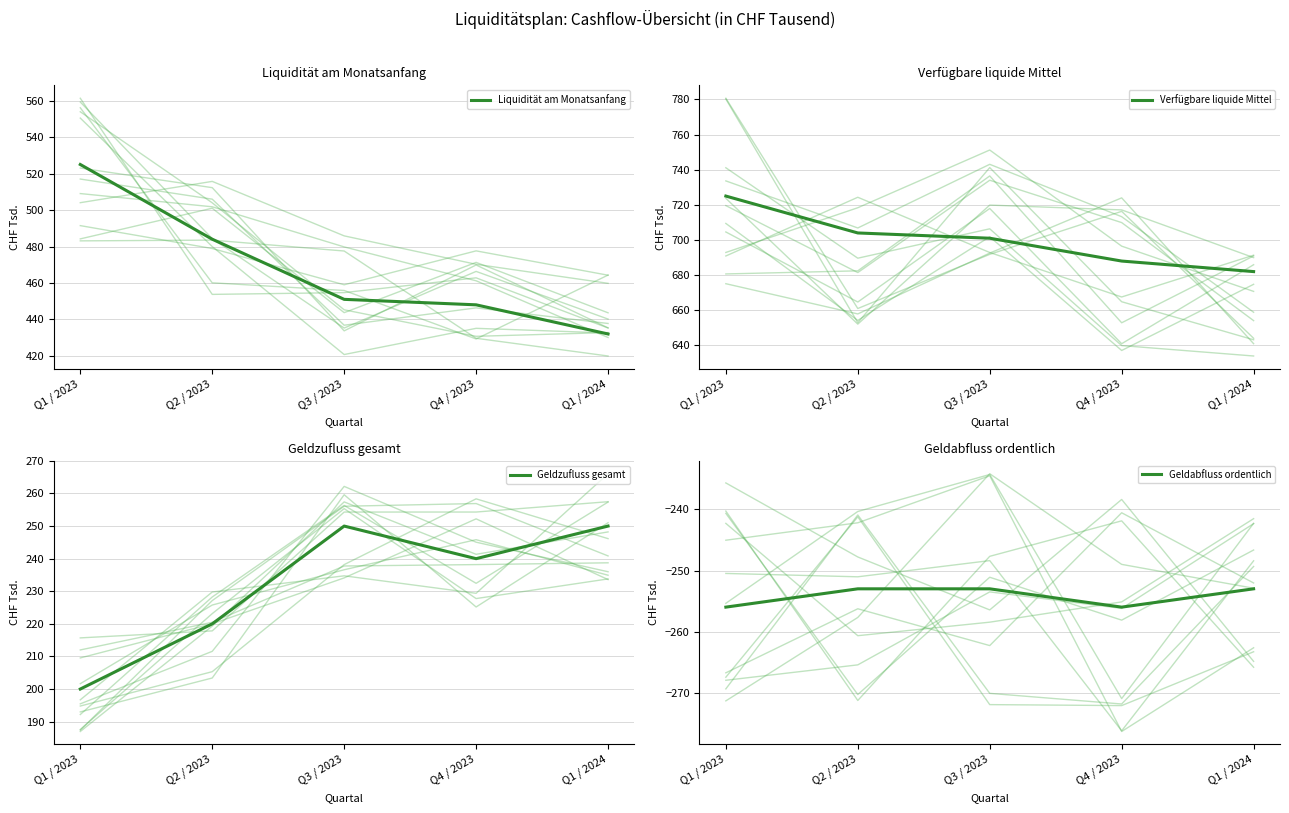

Count the number of data series in this chart.

4